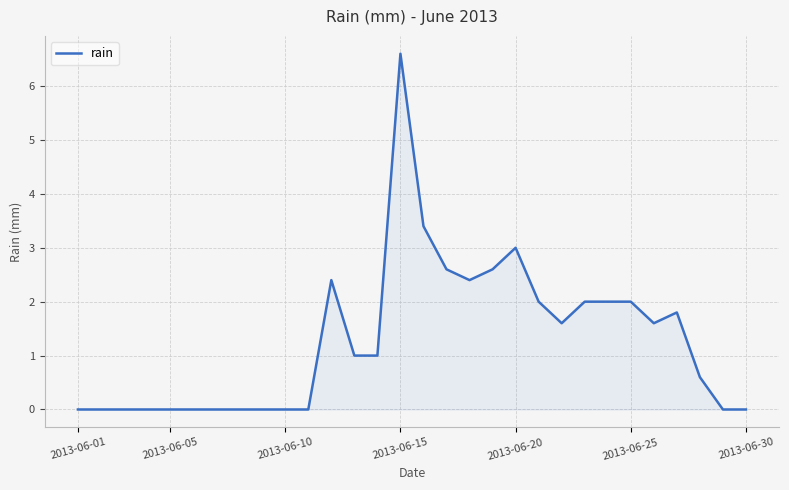

What is the maximum value shown in the chart?

6.6